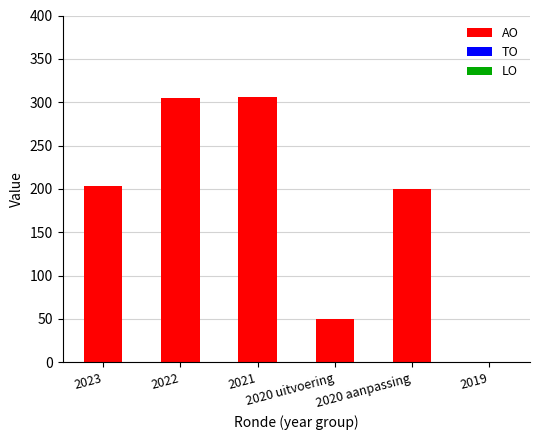

What is the sum of all values?

1064